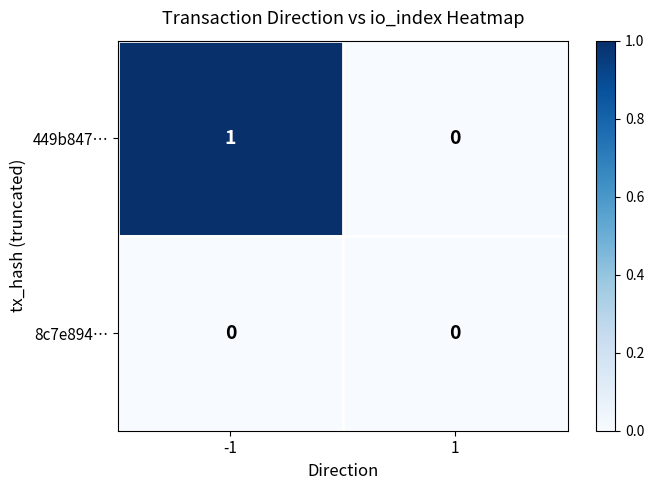

How many distinct data groups are displayed?

2